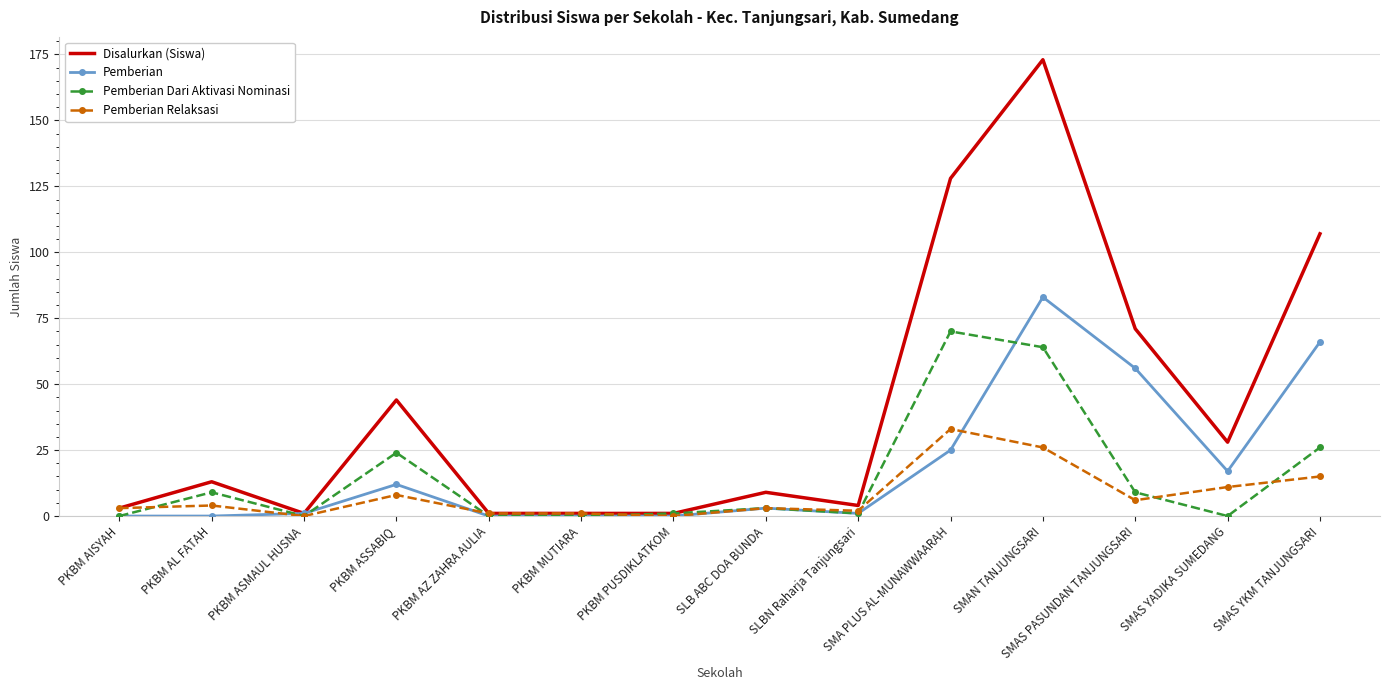

What is the difference between the Pemberian values at PKBM MUTIARA and SLBN Raharja Tanjungsari?

1